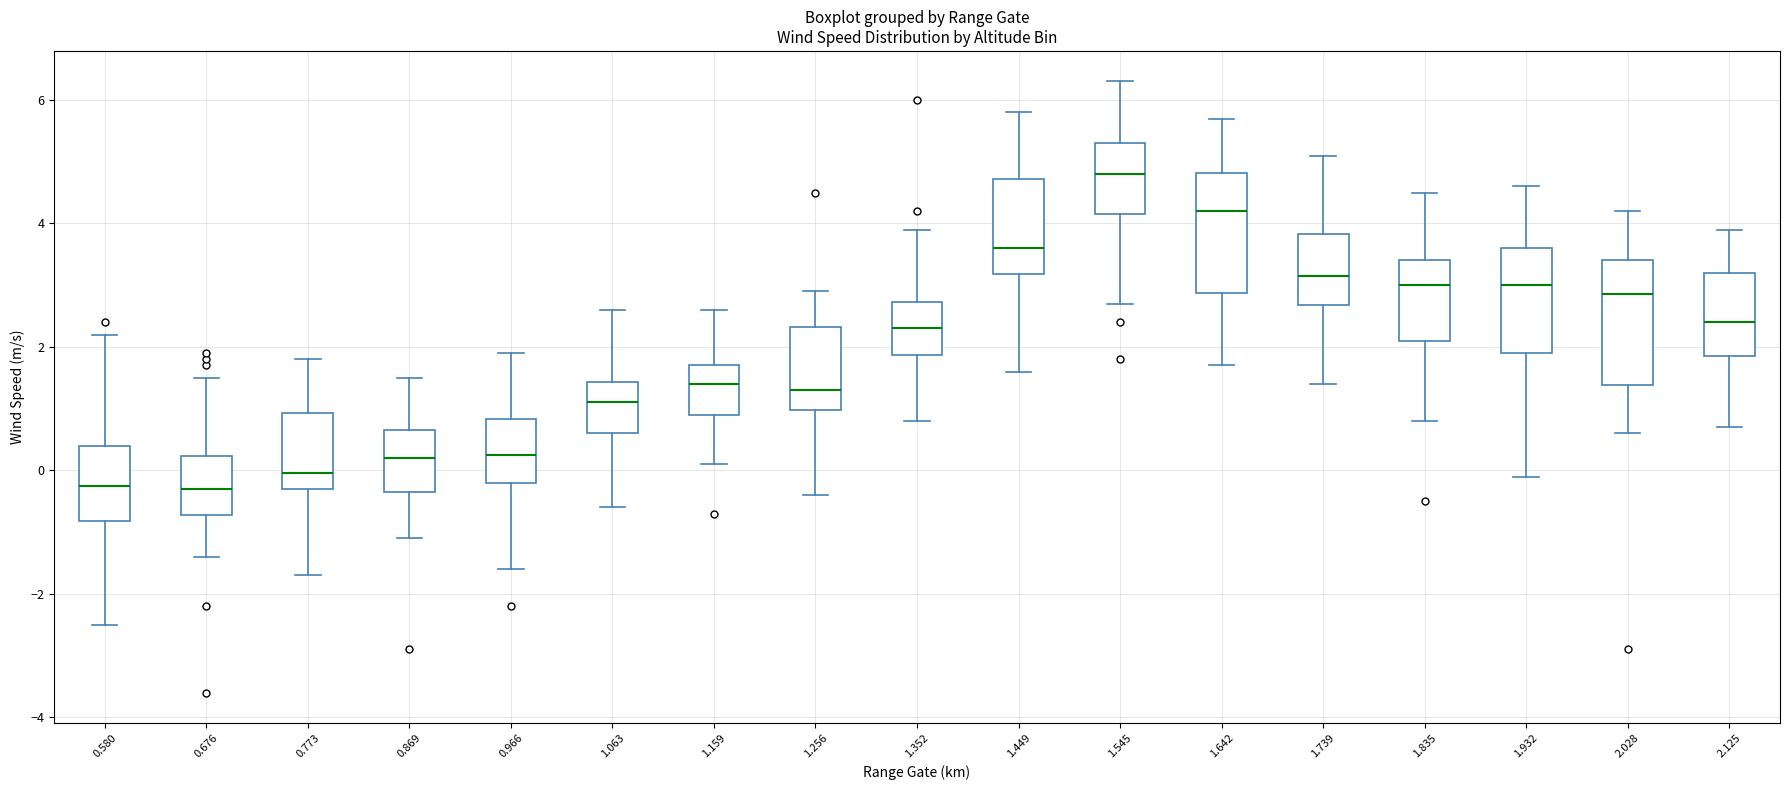

Reading left to right, transcribe this box plot: for each box, give where its median line is, the range the box spans, and where its two whiskers end, as read against the y-axis. The values are not printed on the chart, so give them approximately, as read against the axis.

0.580: median -0.2, box -0.8 to 0.4, whiskers -2.4 to 2.2
0.676: median -0.2, box -0.8 to 0.2, whiskers -1.4 to 1.6
0.773: median 0.0, box -0.2 to 1.0, whiskers -1.6 to 1.8
0.869: median 0.2, box -0.4 to 0.6, whiskers -1.0 to 1.6
0.966: median 0.2, box -0.2 to 0.8, whiskers -1.6 to 2.0
1.063: median 1.2, box 0.6 to 1.4, whiskers -0.6 to 2.6
1.159: median 1.4, box 1.0 to 1.8, whiskers 0.2 to 2.6
1.256: median 1.4, box 1.0 to 2.4, whiskers -0.4 to 3.0
1.352: median 2.4, box 1.8 to 2.8, whiskers 0.8 to 4.0
1.449: median 3.6, box 3.2 to 4.8, whiskers 1.6 to 5.8
1.545: median 4.8, box 4.2 to 5.4, whiskers 2.8 to 6.4
1.642: median 4.2, box 2.8 to 4.8, whiskers 1.8 to 5.8
1.739: median 3.2, box 2.6 to 3.8, whiskers 1.4 to 5.2
1.835: median 3.0, box 2.2 to 3.4, whiskers 0.8 to 4.6
1.932: median 3.0, box 2.0 to 3.6, whiskers 0.0 to 4.6
2.028: median 2.8, box 1.4 to 3.4, whiskers 0.6 to 4.2
2.125: median 2.4, box 1.8 to 3.2, whiskers 0.8 to 4.0